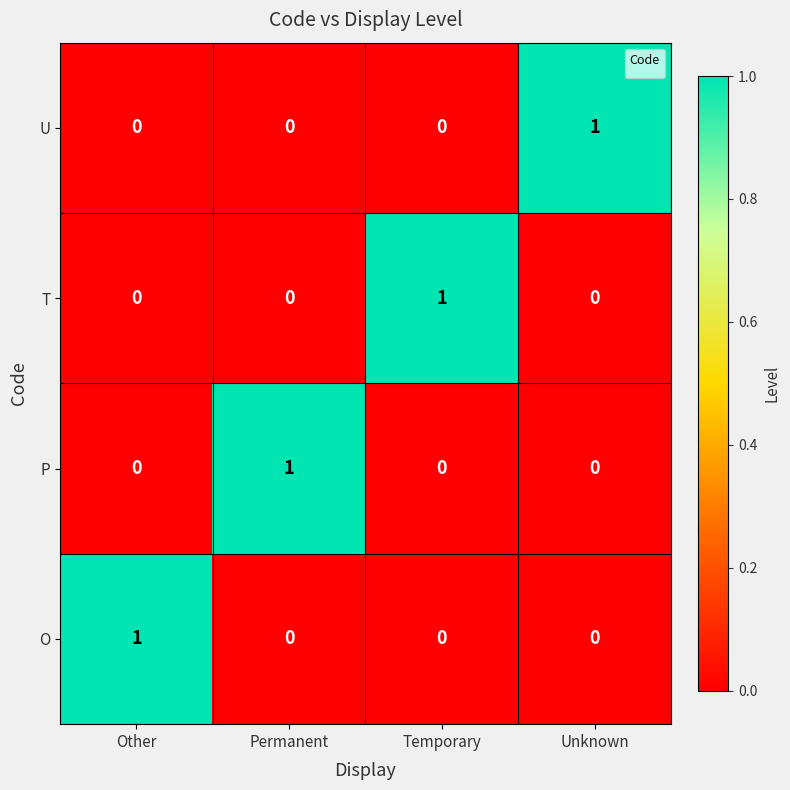

What is the difference between the maximum and minimum values?

1